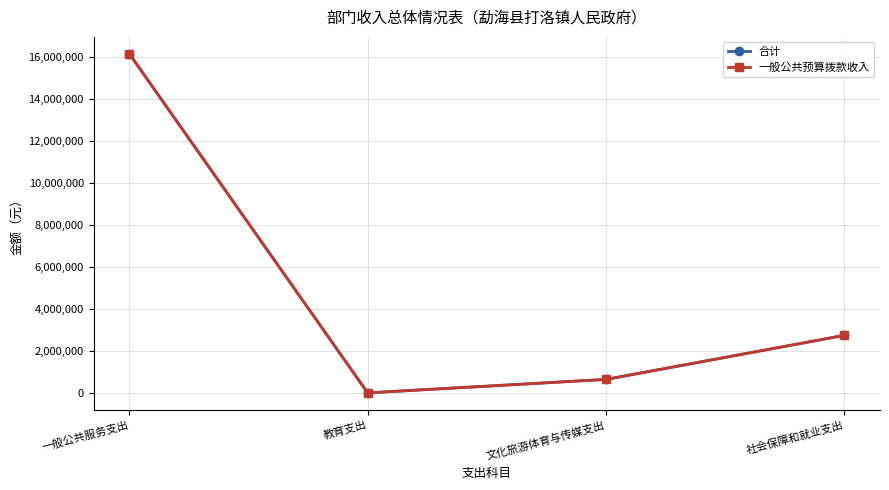

Does the chart have visible grid lines?

Yes